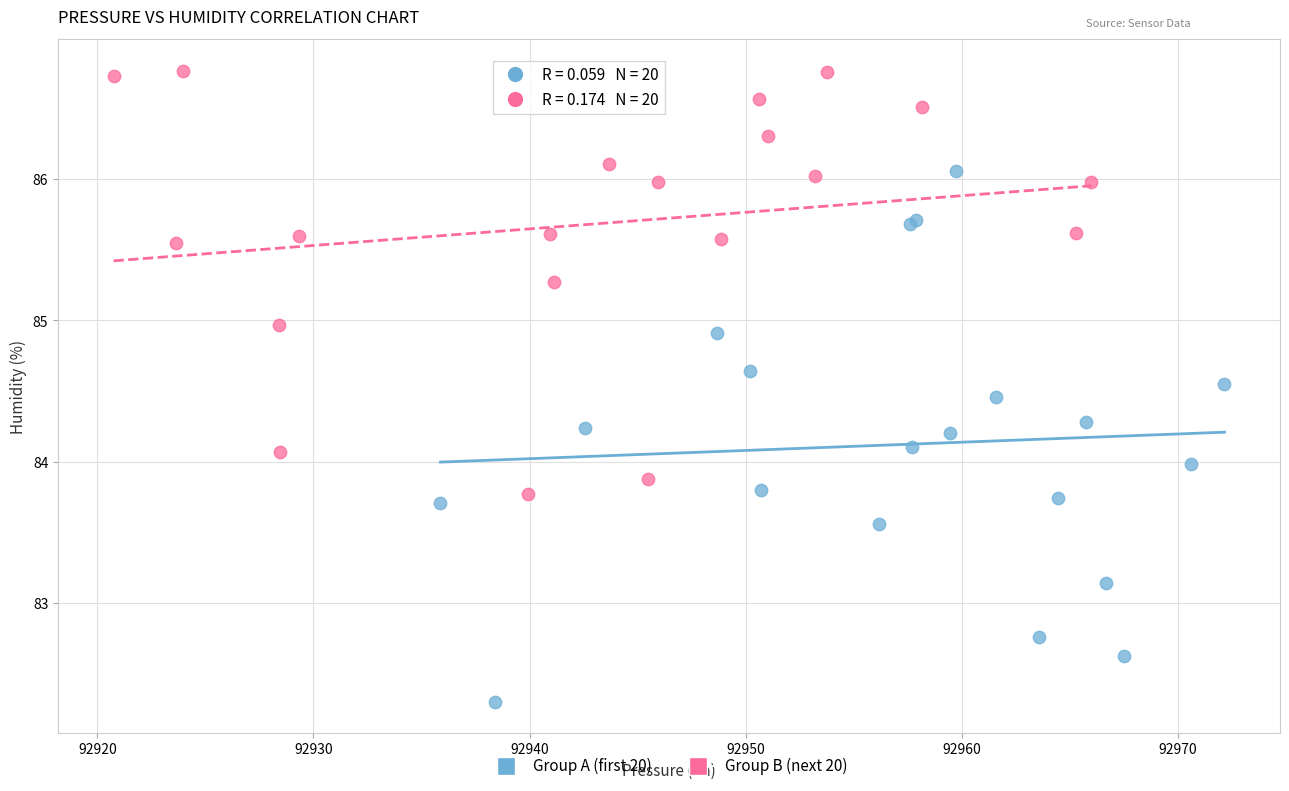

Which series has the widest spread of Y values?

Group A (first 20)